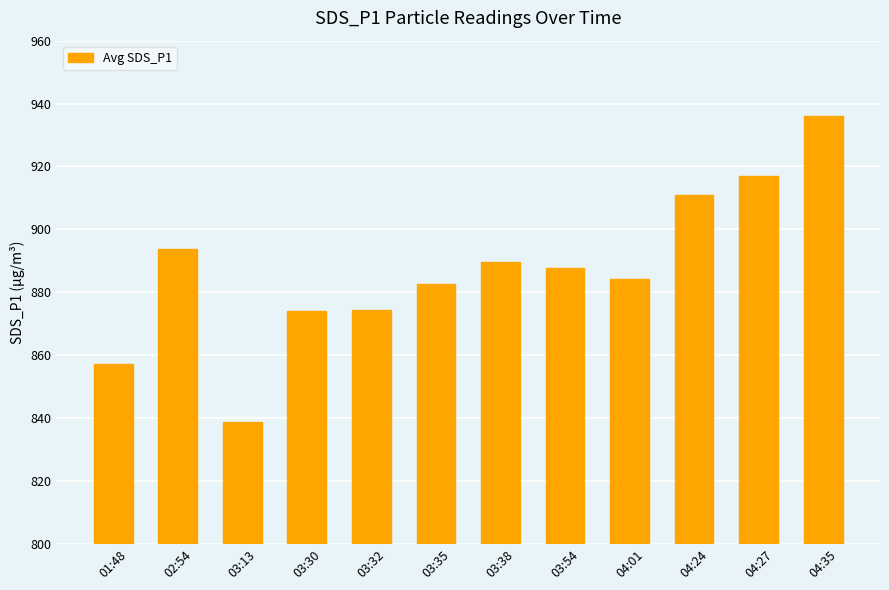

What value does the data have at 03:13?

838.6